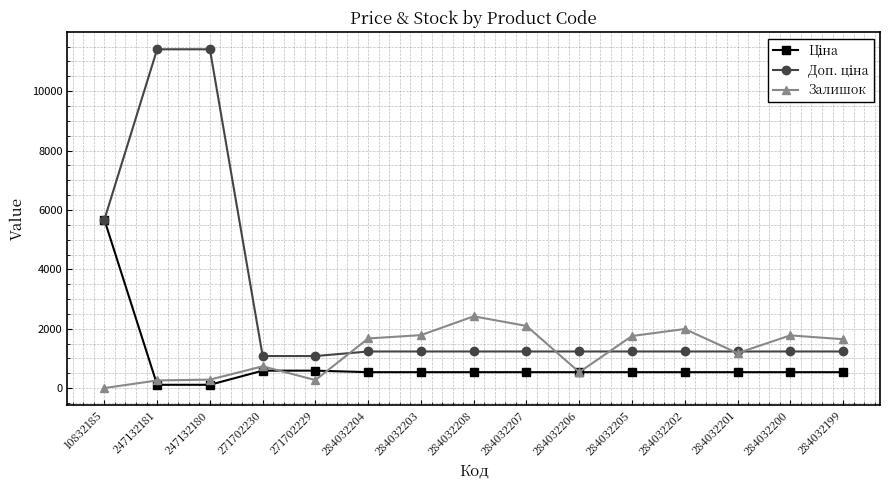

Is it true that Залишок equals 2947.7 at 284032203?

False